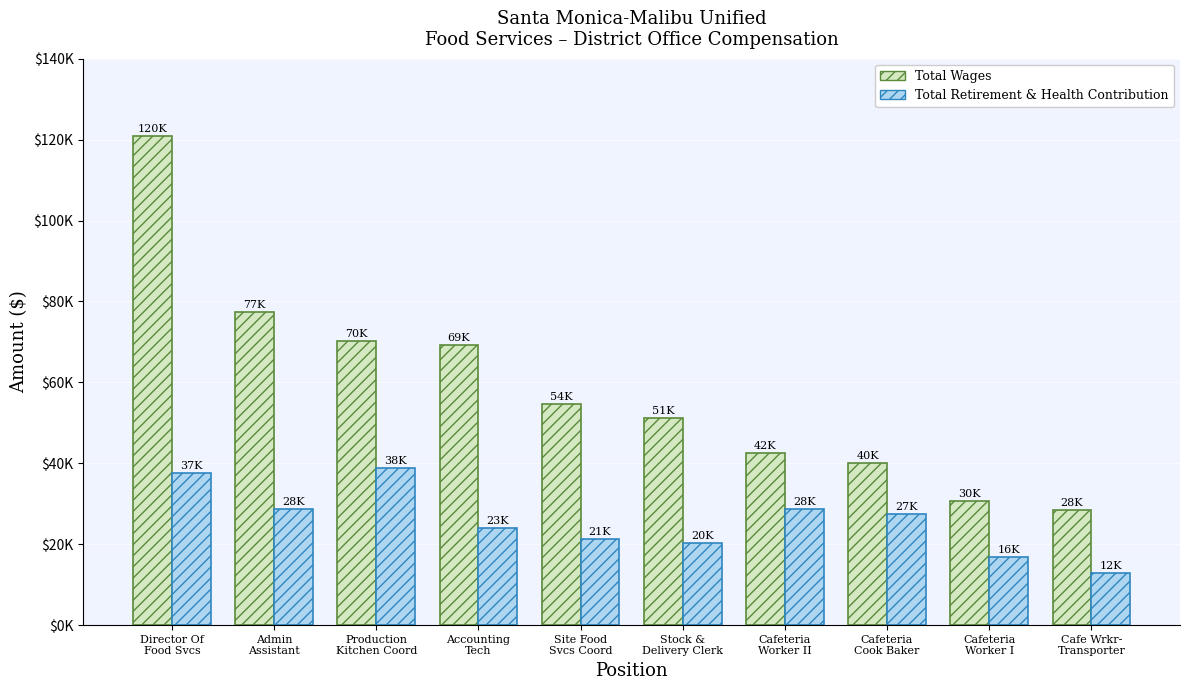

Does the chart contain any negative values?

No